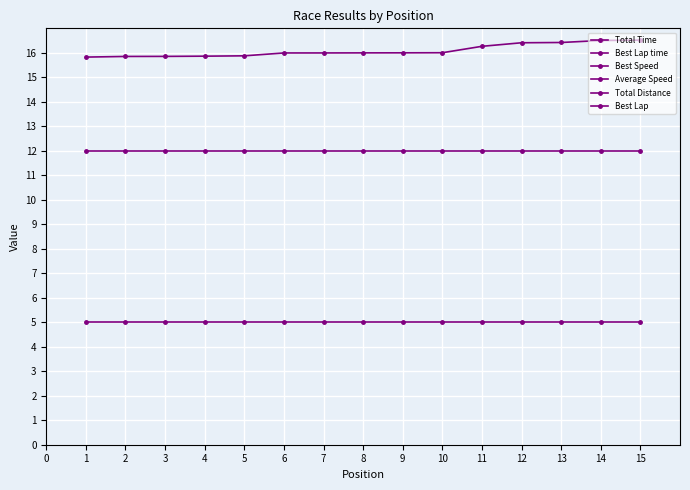

What is the smallest value displayed?

5.0